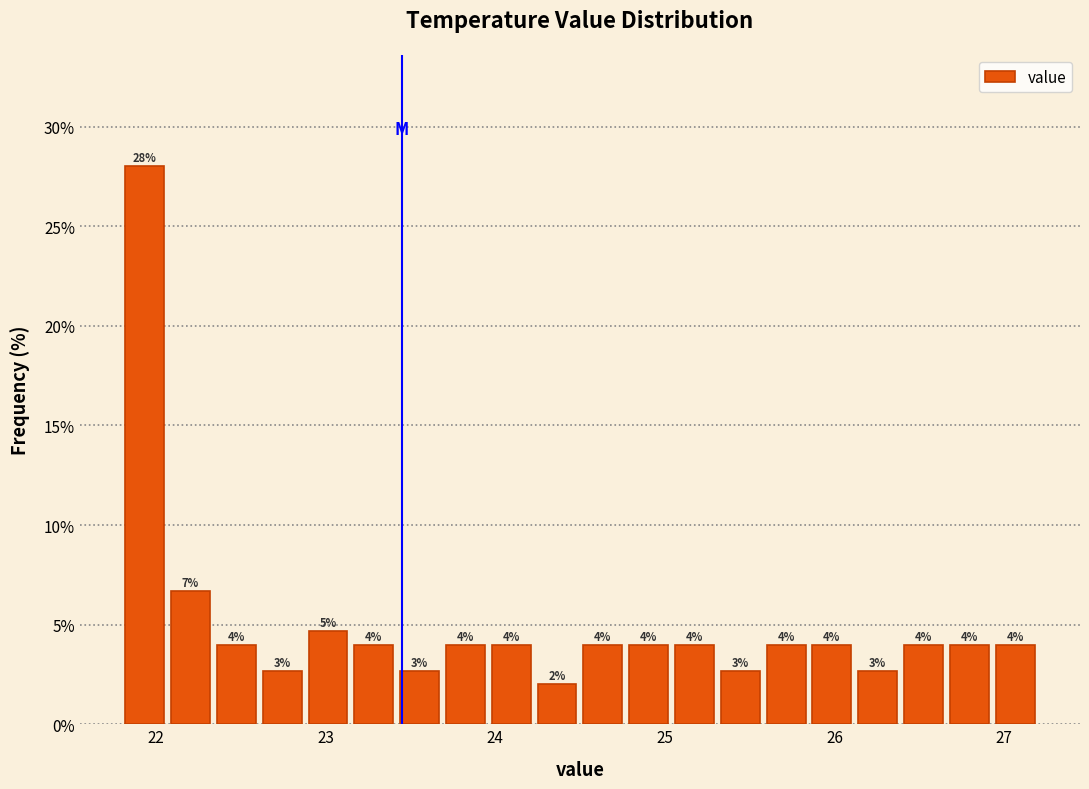

Around what value on the x-axis is the tallest bar? Give the approximate position of its centre, as read against the axis.

21.9